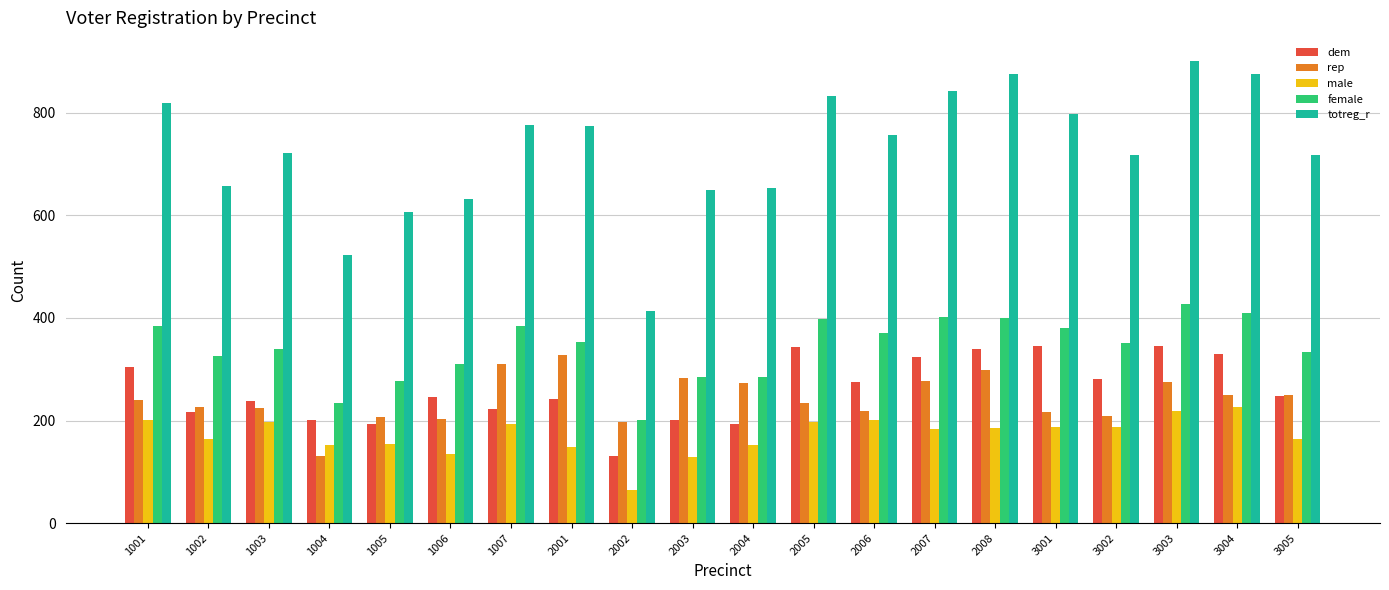

What is the sum of the dem values at 1002 and 2007?

541